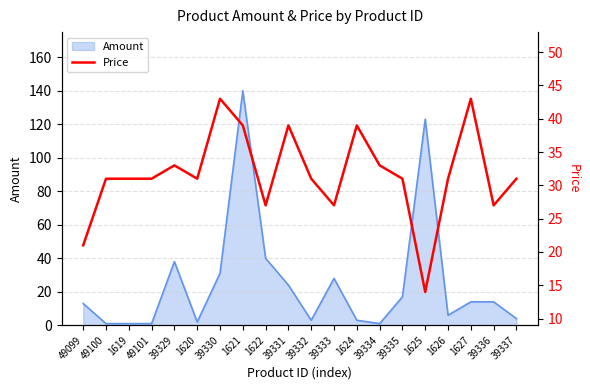

True or false: Amount has a value of 13 at 49099.

True